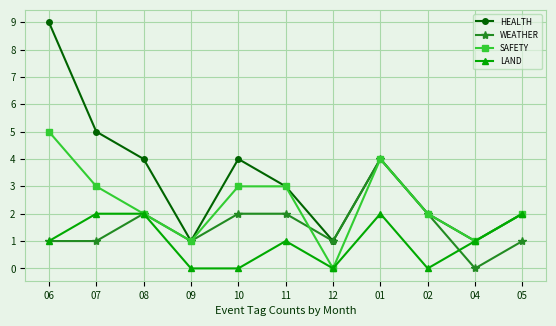

What is the approximate value of HEALTH at 08?

4